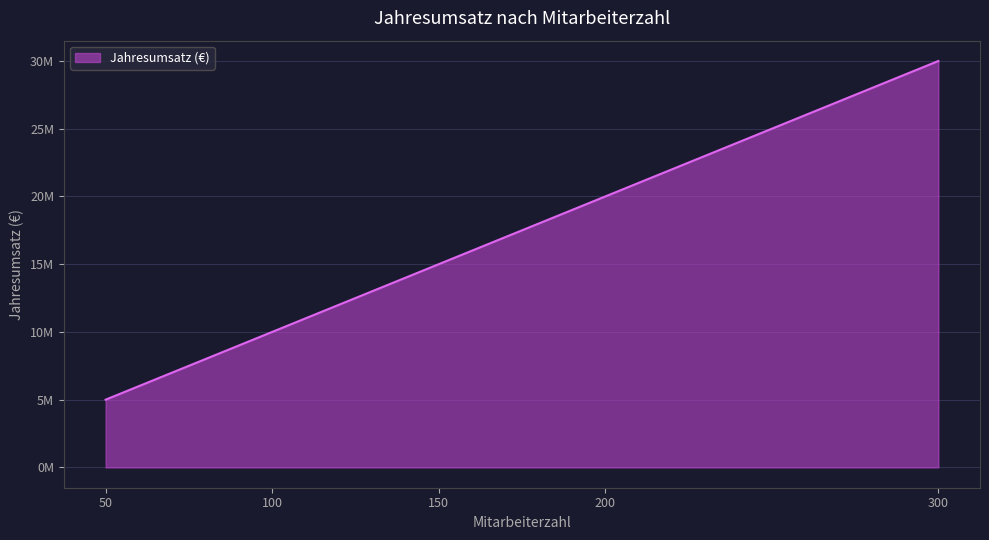

What is the difference between the maximum and second lowest values?

20000000